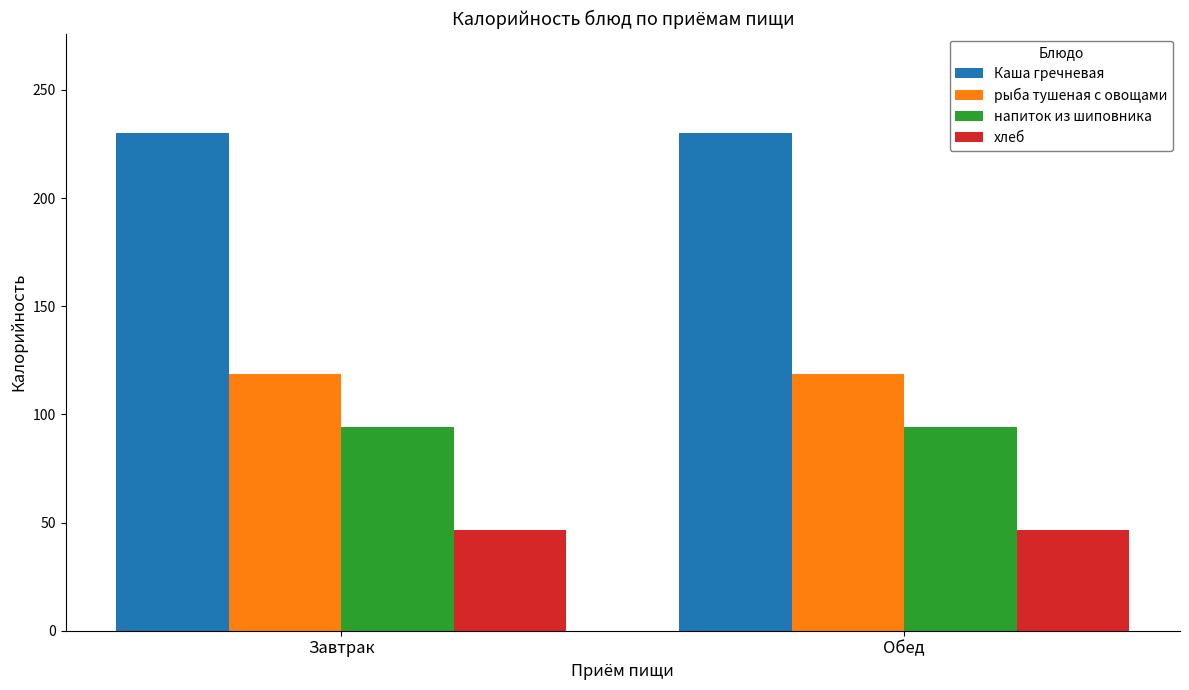

How many bars are there in total?

8